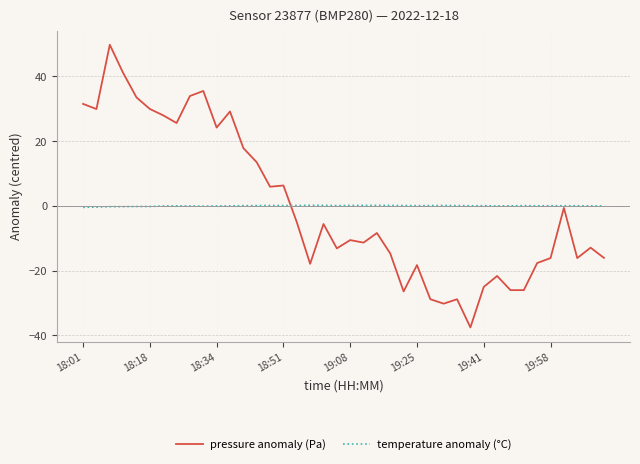

What are all the series names shown in the legend?

pressure anomaly (Pa), temperature anomaly (°C)